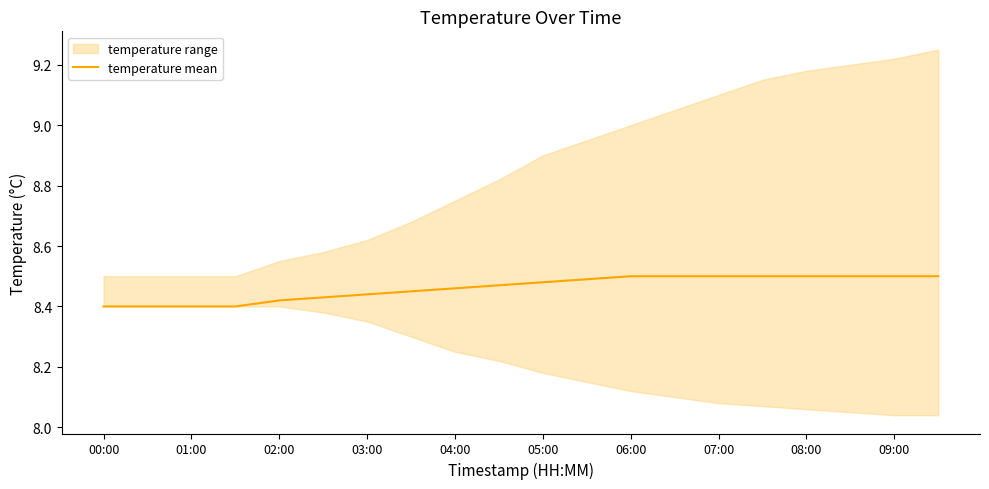

Is it true that temperature mean equals 15.2 at 08:00?

False